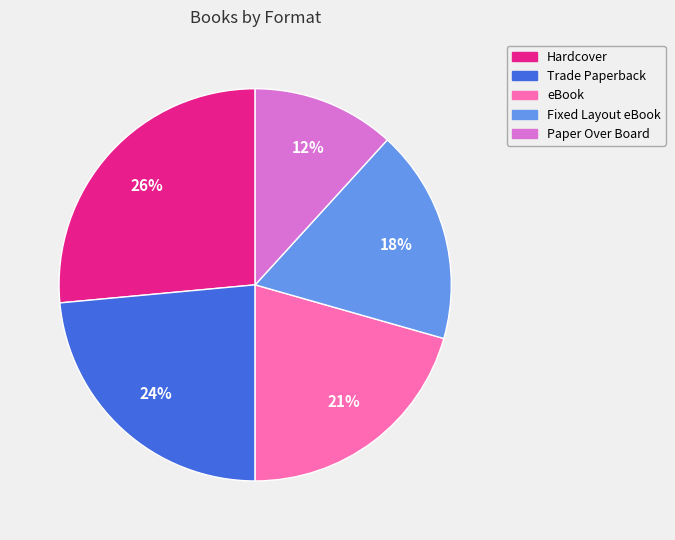

Approximately how many times larger is the value at Paper Over Board compared to eBook?

0.6